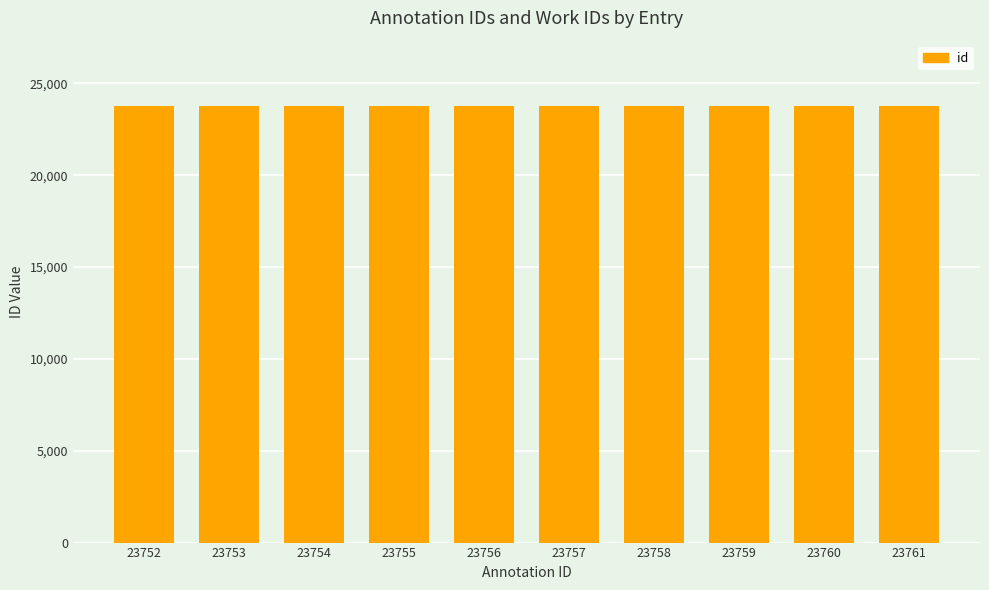

What is the ratio of the value at 23761 to the value at 23760?

1.0